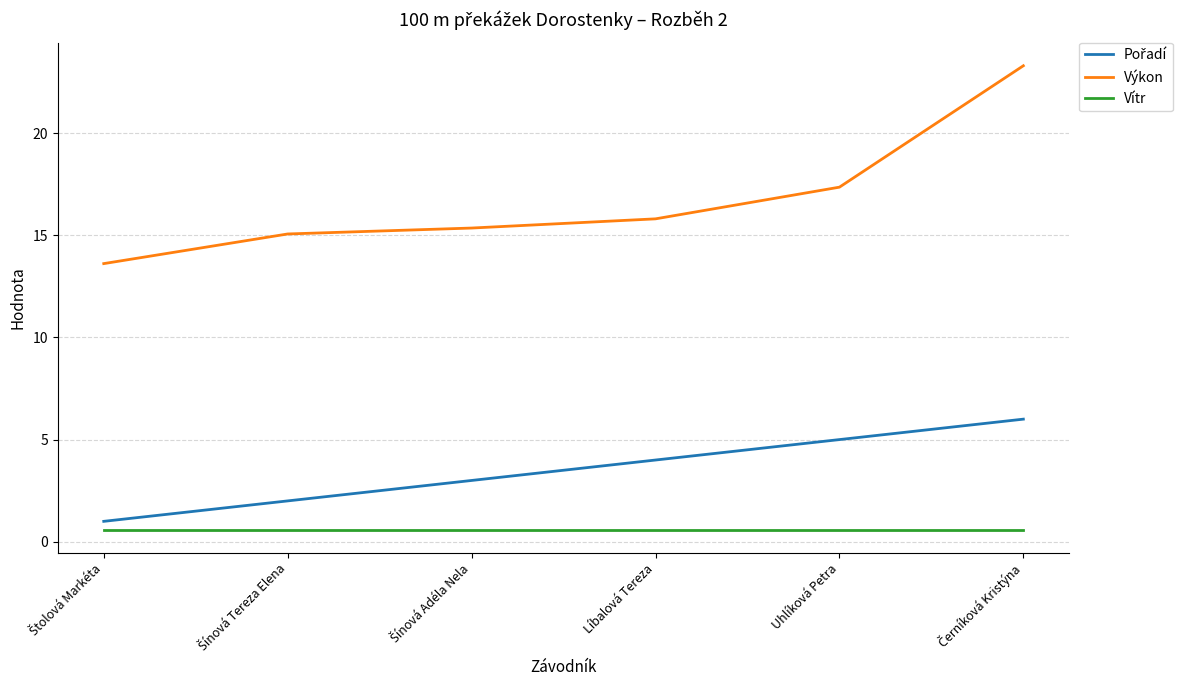

What is the highest value of the Vítr series?

0.6